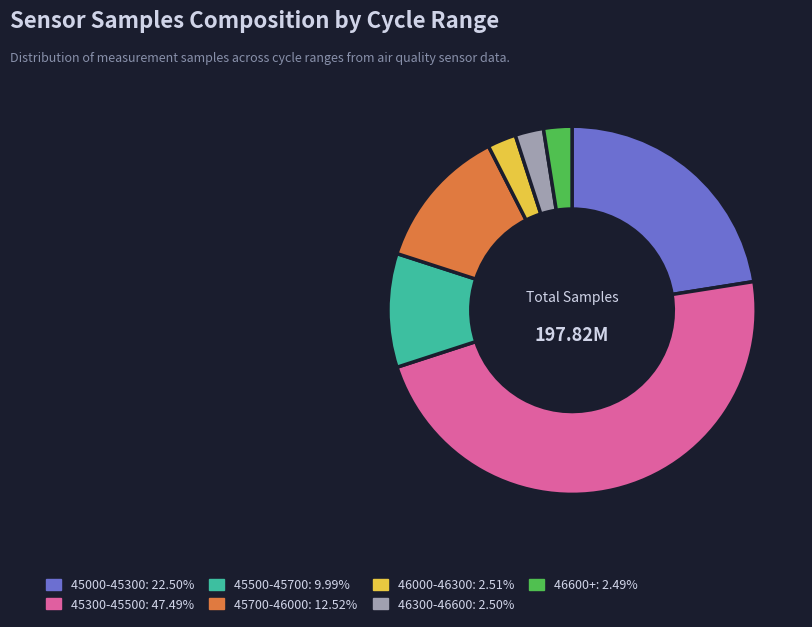

Is 45000-45300: 22.50% the majority of the pie?

No